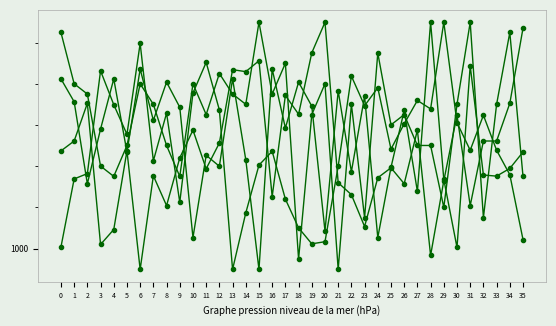

Where is col_5 nearest to the value 1005?

5